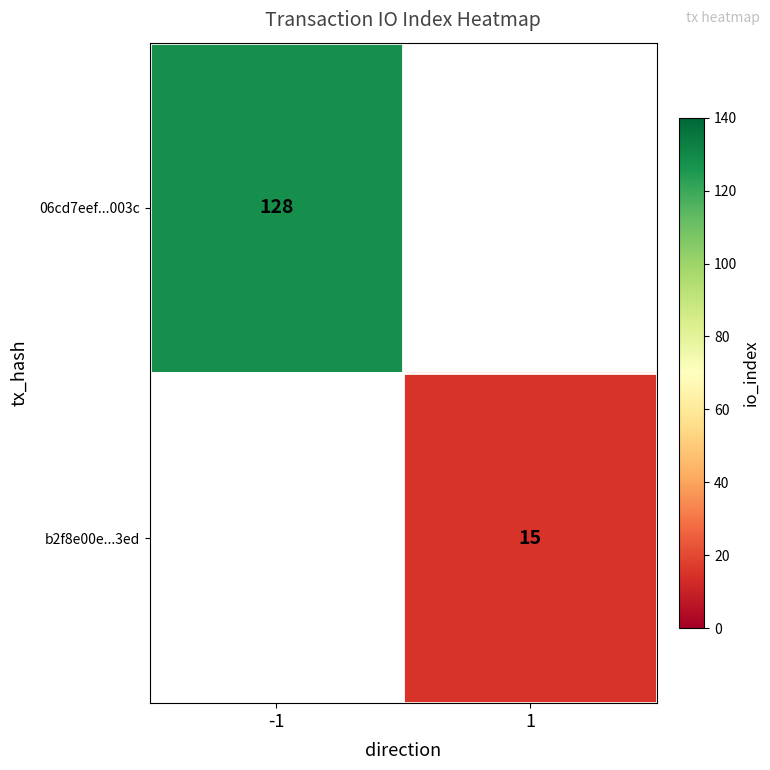

True or false: 06cd7eef...003c has a value of 228.7 at -1.

False